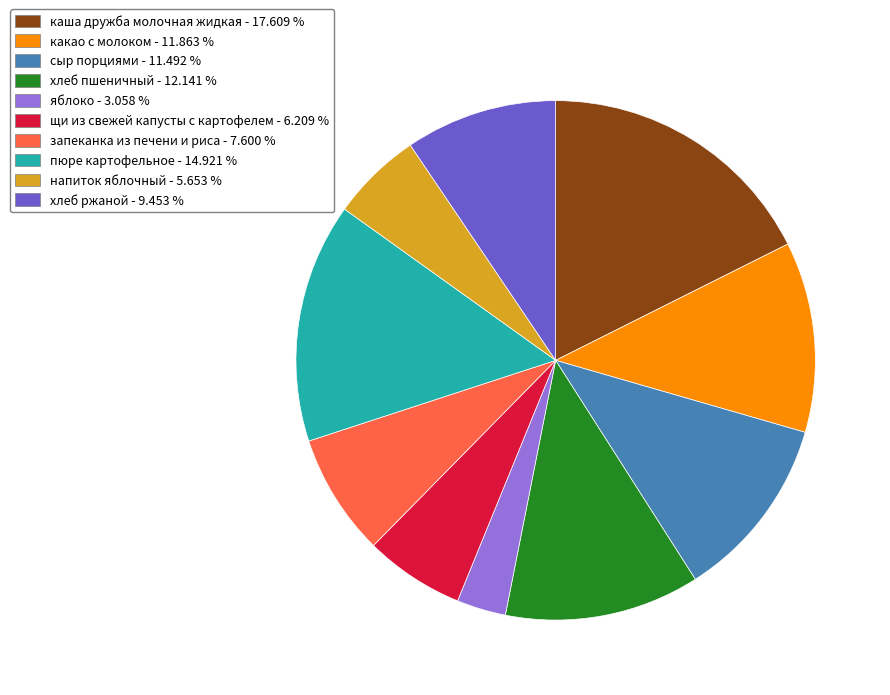

Is there any slice that represents more than half of the pie?

No